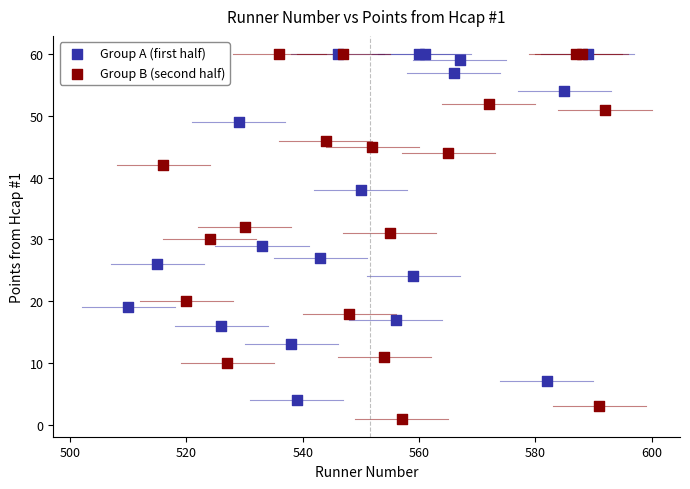

Which series has the largest Y range (max minus min)?

Group B (second half)